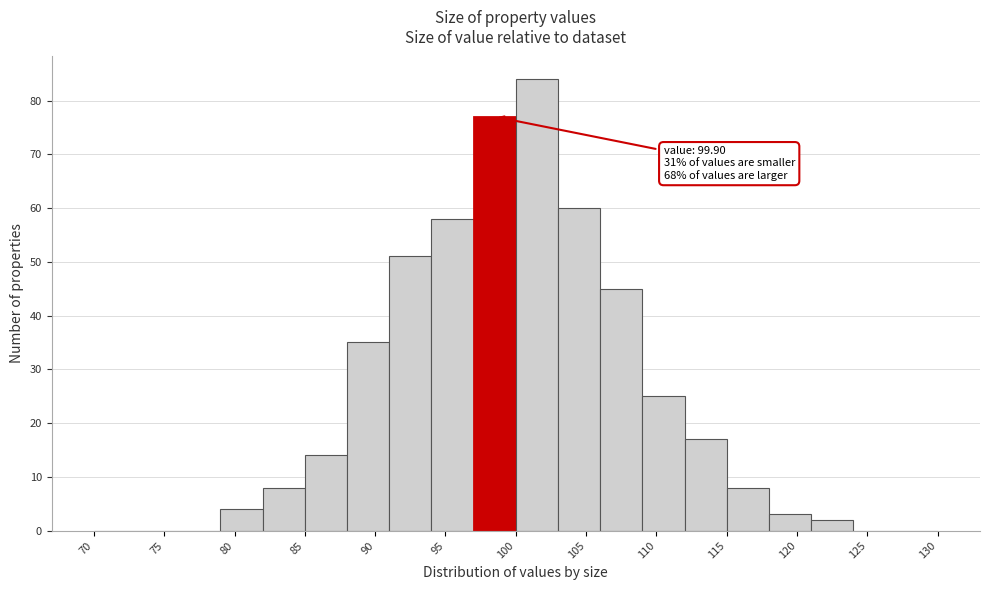

Over which range of the x-axis is the bar tallest?

100 to 103